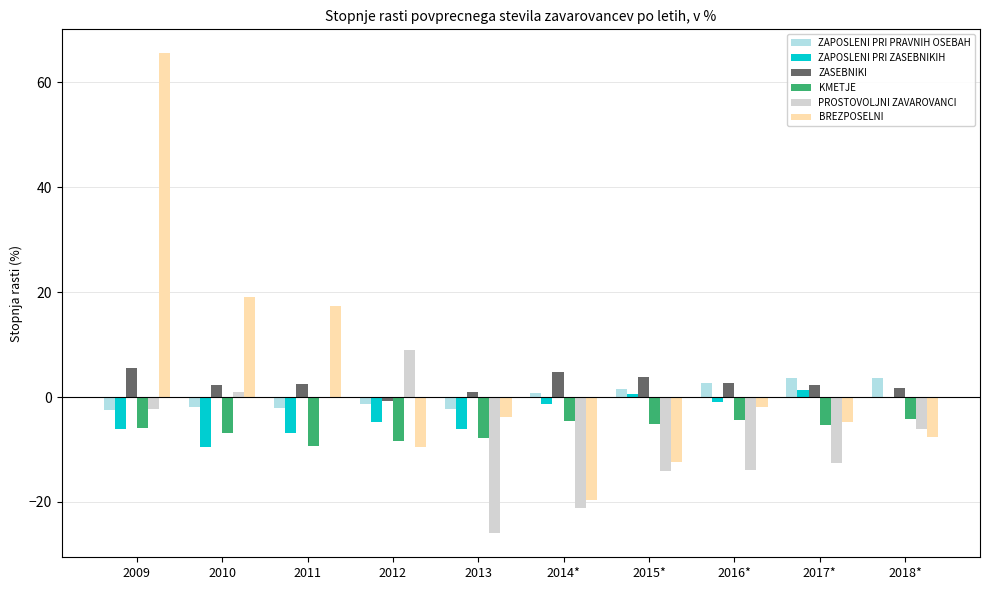

The ZAPOSLENI PRI PRAVNIH OSEBAH series shows -2.3 at 2013. True or false?

True